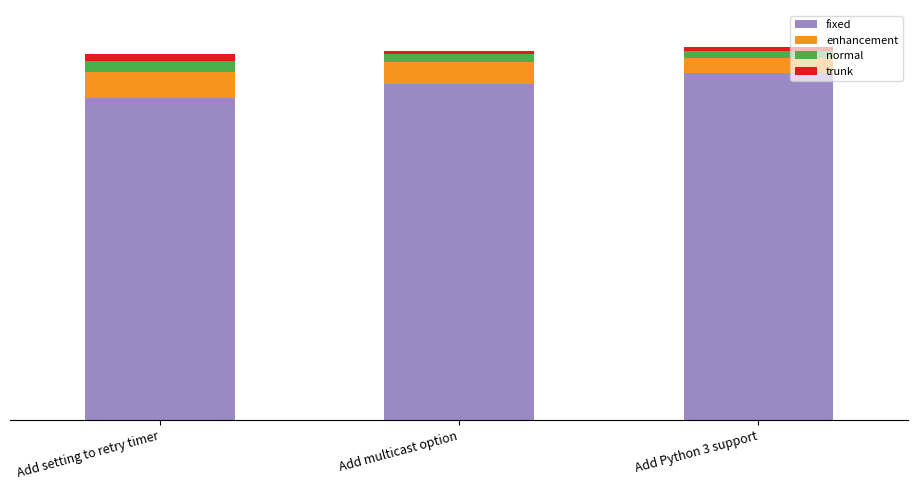

What are all the series names shown in the legend?

fixed, enhancement, normal, trunk